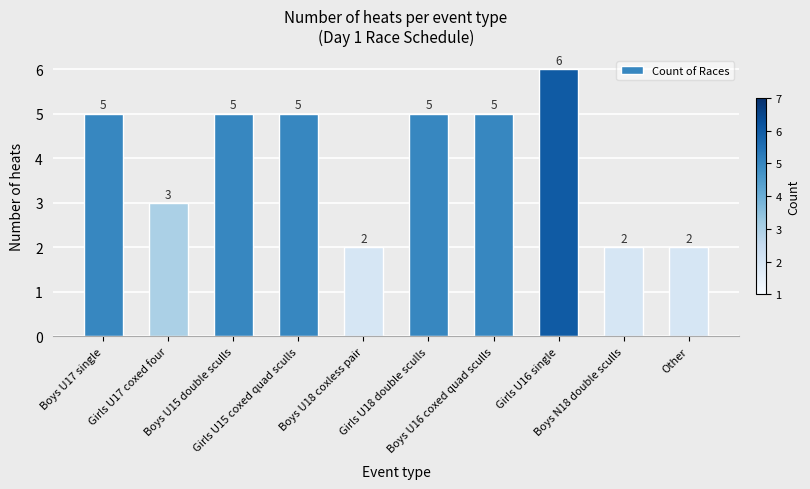

What is the value of the 5th bar from the left?

2